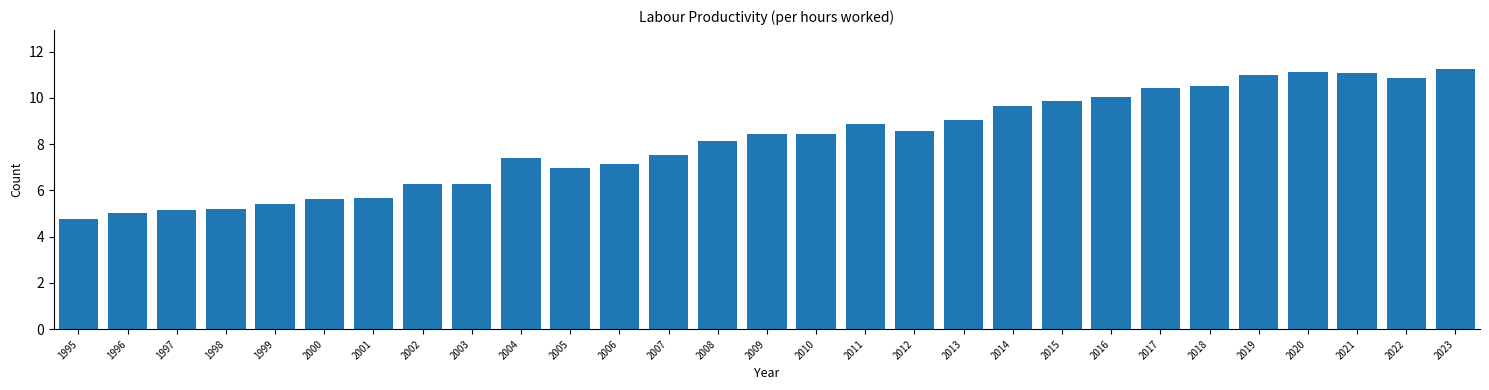

Reading left to right, extract all data points from this chart.

1995=4.8	1996=5.0	1997=5.1	1998=5.2	1999=5.4	2000=5.6	2001=5.7	2002=6.3	2003=6.3	2004=7.4	2005=6.9	2006=7.2	2007=7.5	2008=8.1	2009=8.4	2010=8.4	2011=8.9	2012=8.6	2013=9.0	2014=9.6	2015=9.9	2016=10.0	2017=10.4	2018=10.5	2019=11.0	2020=11.1	2021=11.1	2022=10.9	2023=11.2